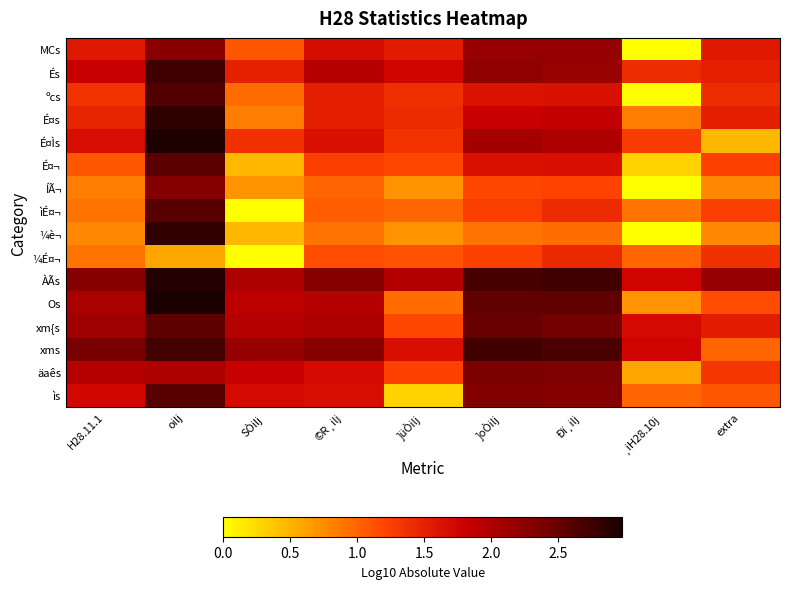

Reading left to right, list all the values displayed in this chart.

MCs: H28.11.1=1.6	oilj=2.3	SÒilj=1.1	©R¸ilj=1.7	]üÒilj=1.6	]oÒilj=2.2	Ðï¸ilj=2.2	¸iH28.10j=0.0	extra=1.6
És: H28.11.1=1.8	oilj=2.8	SÒilj=1.5	©R¸ilj=1.9	]üÒilj=1.8	]oÒilj=2.2	Ðï¸ilj=2.2	¸iH28.10j=1.4	extra=1.5
ºcs: H28.11.1=1.3	oilj=2.6	SÒilj=1.0	©R¸ilj=1.5	]üÒilj=1.4	]oÒilj=1.6	Ðï¸ilj=1.6	¸iH28.10j=0.0	extra=1.4
É¤s: H28.11.1=1.5	oilj=2.8	SÒilj=0.8	©R¸ilj=1.5	]üÒilj=1.4	]oÒilj=1.8	Ðï¸ilj=1.9	¸iH28.10j=0.8	extra=1.5
É¤Ìs: H28.11.1=1.7	oilj=2.9	SÒilj=1.4	©R¸ilj=1.7	]üÒilj=1.3	]oÒilj=2.1	Ðï¸ilj=2.0	¸iH28.10j=1.3	extra=0.5
É¤¬: H28.11.1=1.1	oilj=2.6	SÒilj=0.5	©R¸ilj=1.3	]üÒilj=1.2	]oÒilj=1.6	Ðï¸ilj=1.7	¸iH28.10j=0.3	extra=1.2
ÍÃ¬: H28.11.1=0.8	oilj=2.3	SÒilj=0.7	©R¸ilj=1.0	]üÒilj=0.7	]oÒilj=1.2	Ðï¸ilj=1.2	¸iH28.10j=0.0	extra=0.8
ìÉ¤¬: H28.11.1=0.9	oilj=2.6	SÒilj=0.0	©R¸ilj=1.0	]üÒilj=1.0	]oÒilj=1.3	Ðï¸ilj=1.4	¸iH28.10j=0.9	extra=1.3
¼è¬: H28.11.1=0.8	oilj=2.8	SÒilj=0.5	©R¸ilj=0.9	]üÒilj=0.7	]oÒilj=0.9	Ðï¸ilj=1.0	¸iH28.10j=0.0	extra=0.8
¼É¤¬: H28.11.1=0.9	oilj=0.6	SÒilj=0.0	©R¸ilj=1.1	]üÒilj=1.1	]oÒilj=1.2	Ðï¸ilj=1.4	¸iH28.10j=1.0	extra=1.4
ÀÃs: H28.11.1=2.3	oilj=2.9	SÒilj=2.0	©R¸ilj=2.3	]üÒilj=2.0	]oÒilj=2.7	Ðï¸ilj=2.7	¸iH28.10j=1.8	extra=2.2
Os: H28.11.1=2.0	oilj=3.0	SÒilj=1.9	©R¸ilj=2.0	]üÒilj=1.0	]oÒilj=2.5	Ðï¸ilj=2.5	¸iH28.10j=0.7	extra=1.1
xm{s: H28.11.1=2.1	oilj=2.6	SÒilj=2.0	©R¸ilj=2.0	]üÒilj=1.2	]oÒilj=2.5	Ðï¸ilj=2.4	¸iH28.10j=1.7	extra=1.5
xms: H28.11.1=2.4	oilj=2.7	SÒilj=2.2	©R¸ilj=2.3	]üÒilj=1.7	]oÒilj=2.7	Ðï¸ilj=2.7	¸iH28.10j=1.7	extra=1.0
äaês: H28.11.1=1.9	oilj=2.0	SÒilj=1.8	©R¸ilj=1.7	]üÒilj=1.2	]oÒilj=2.4	Ðï¸ilj=2.4	¸iH28.10j=0.6	extra=1.3
ìs: H28.11.1=1.7	oilj=2.6	SÒilj=1.7	©R¸ilj=1.7	]üÒilj=0.3	]oÒilj=2.3	Ðï¸ilj=2.3	¸iH28.10j=1.0	extra=1.1